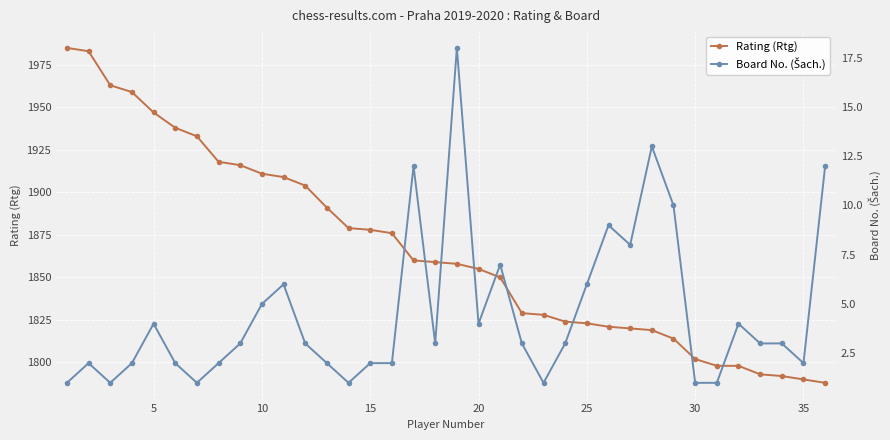

What is the maximum value for Rating (Rtg)?

1985